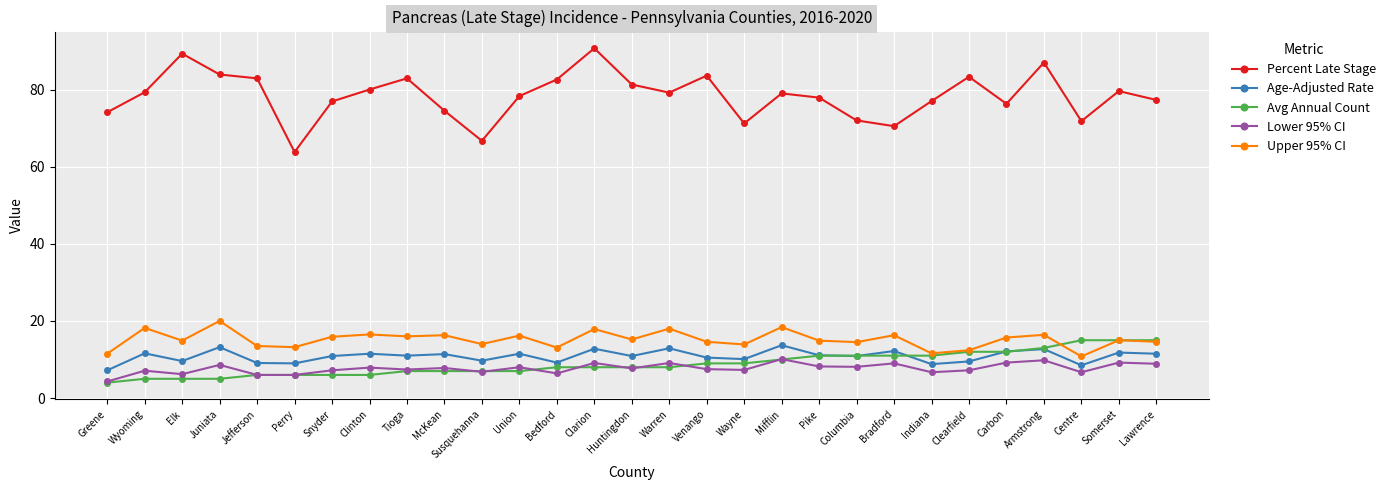

What is the label of the 27th point from the left?

Centre